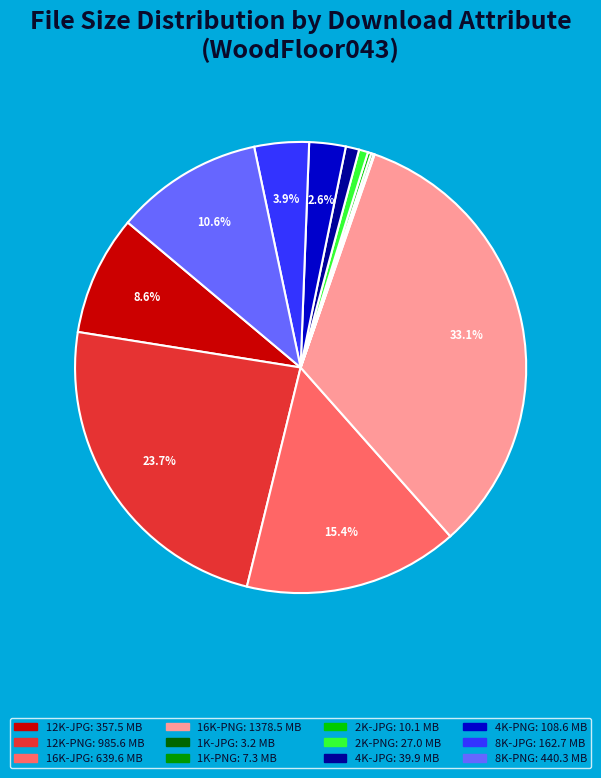

To the nearest percent, what is the difference between the largest and smallest slice percentages?

33%